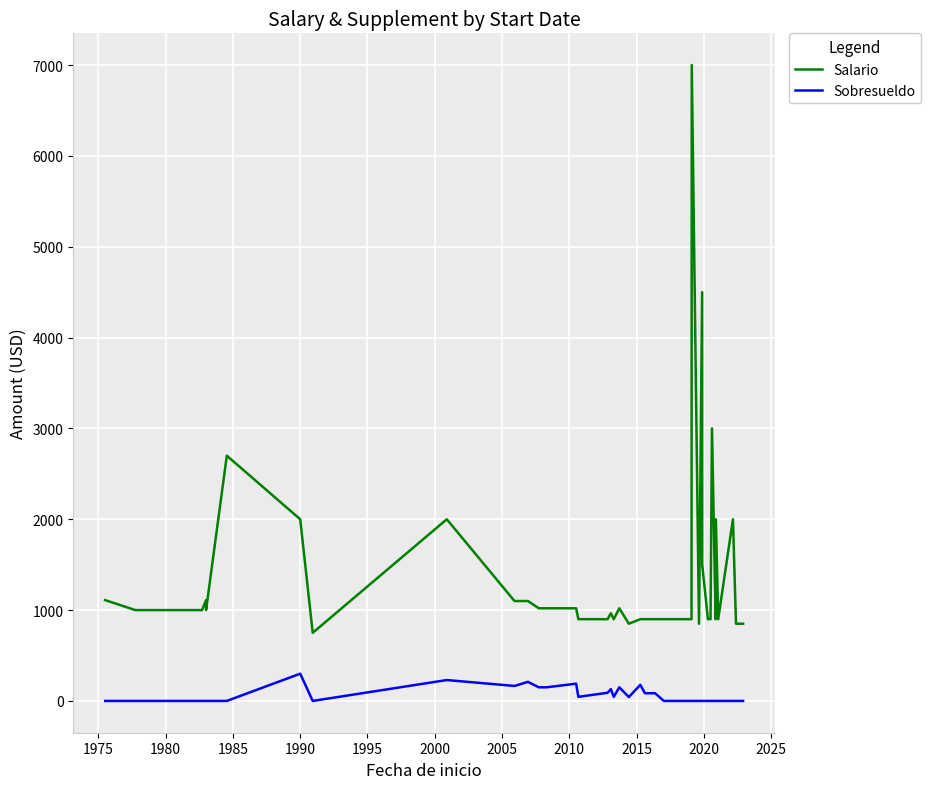

Reading left to right, what are all the values shown in this chart?

Salario: 1110.0	1000.0	1000.0	1110.0	1000.0	2700.0	2000.0	750.0	2000.0	1100.0	1100.0	1020.0	1020.0	1020.0	900.0	900.0	965.0	900.0	1020.0	850.0	900.0	900.0	900.0	900.0	900.0	900.0	7000.0	7000.0	850.0	4500.0	1500.0	900.0	900.0	3000.0	900.0	2000.0	900.0	2000.0	850.0	850.0
Sobresueldo: 0.0	0.0	0.0	0.0	0.0	0.0	300.0	0.0	230.0	165.0	210.0	150.0	150.0	190.0	45.0	90.0	130.0	45.0	150.0	42.5	177.5	85.0	85.0	0.0	0.0	0.0	0.0	0.0	0.0	0.0	0.0	0.0	0.0	0.0	0.0	0.0	0.0	0.0	0.0	0.0